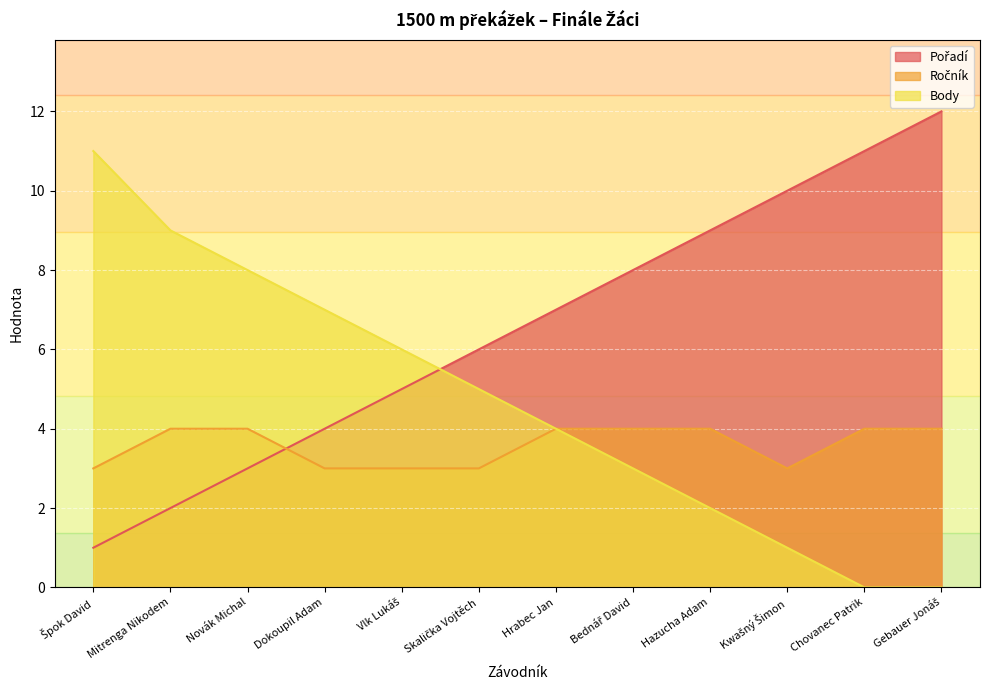

List the labels in order of Body value, smallest first.

Chovanec Patrik, Gebauer Jonáš, Kwašný Šimon, Hazucha Adam, Bednář David, Hrabec Jan, Skalička Vojtěch, Vlk Lukáš, Dokoupil Adam, Novák Michal, Mitrenga Nikodem, Špok David